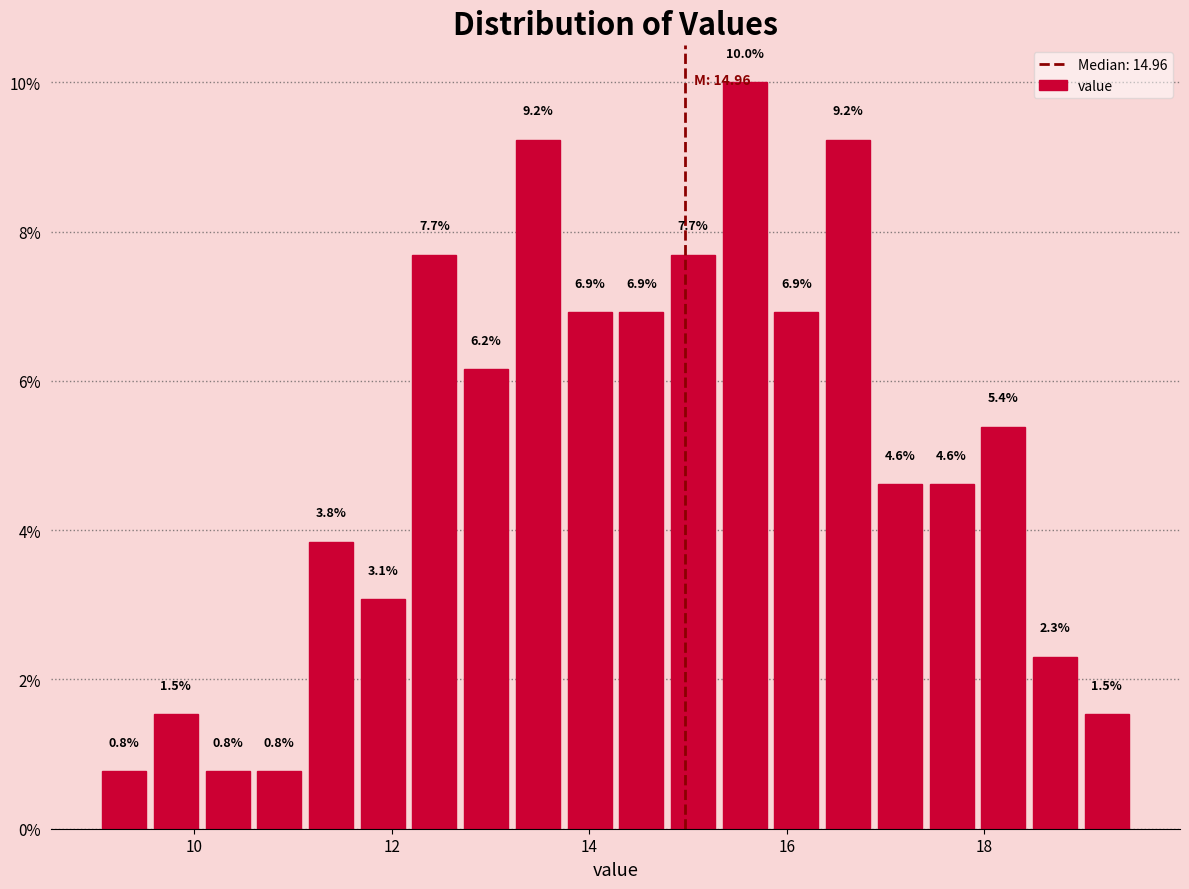

Around what value on the x-axis is the tallest bar? Give the approximate position of its centre, as read against the axis.

15.6